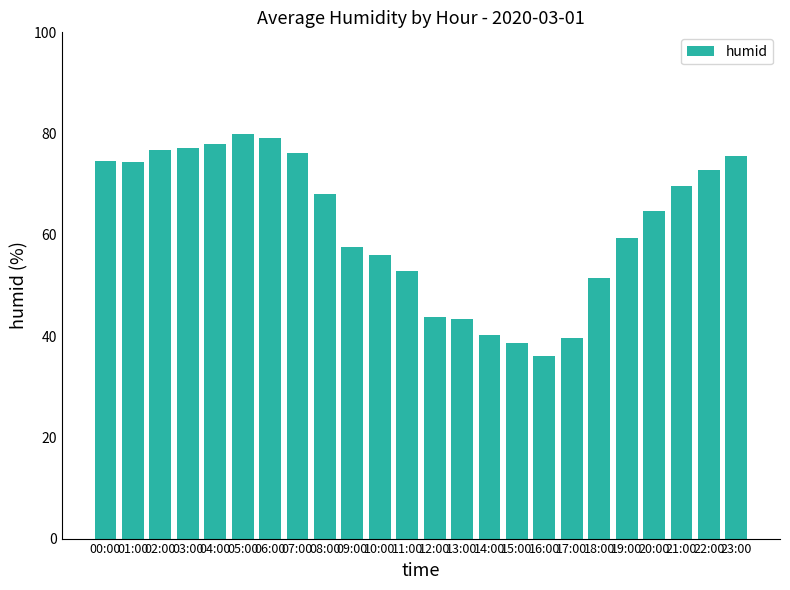

At which label does the data first exceed 68?

00:00